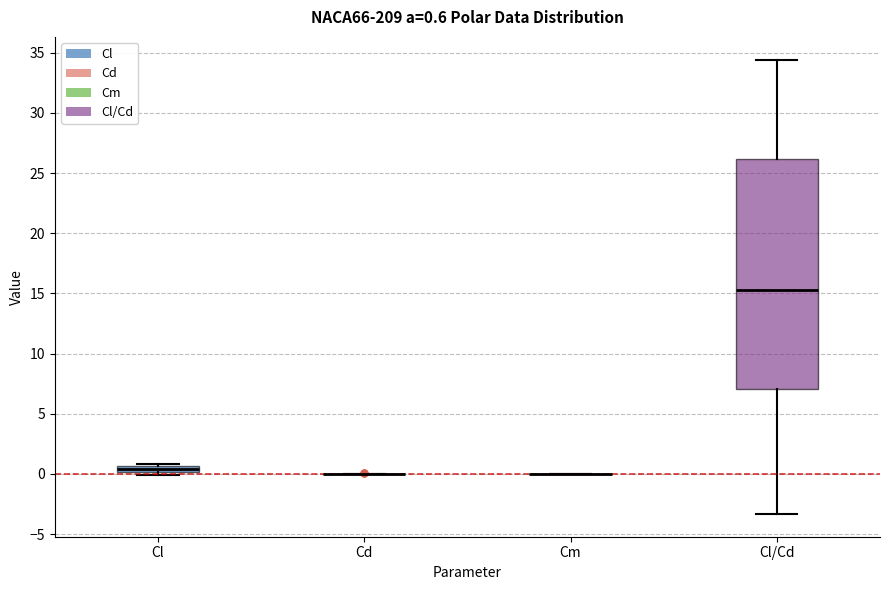

Which box is the tallest, from its lower edge to its upper edge?

Cl/Cd